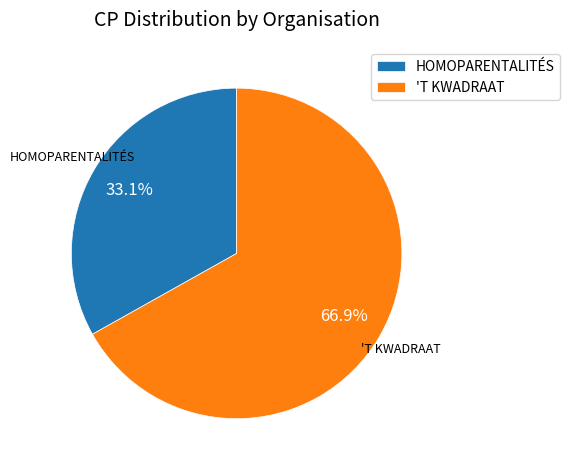

Rank the categories by value from highest to lowest.

'T KWADRAAT, HOMOPARENTALITÉS